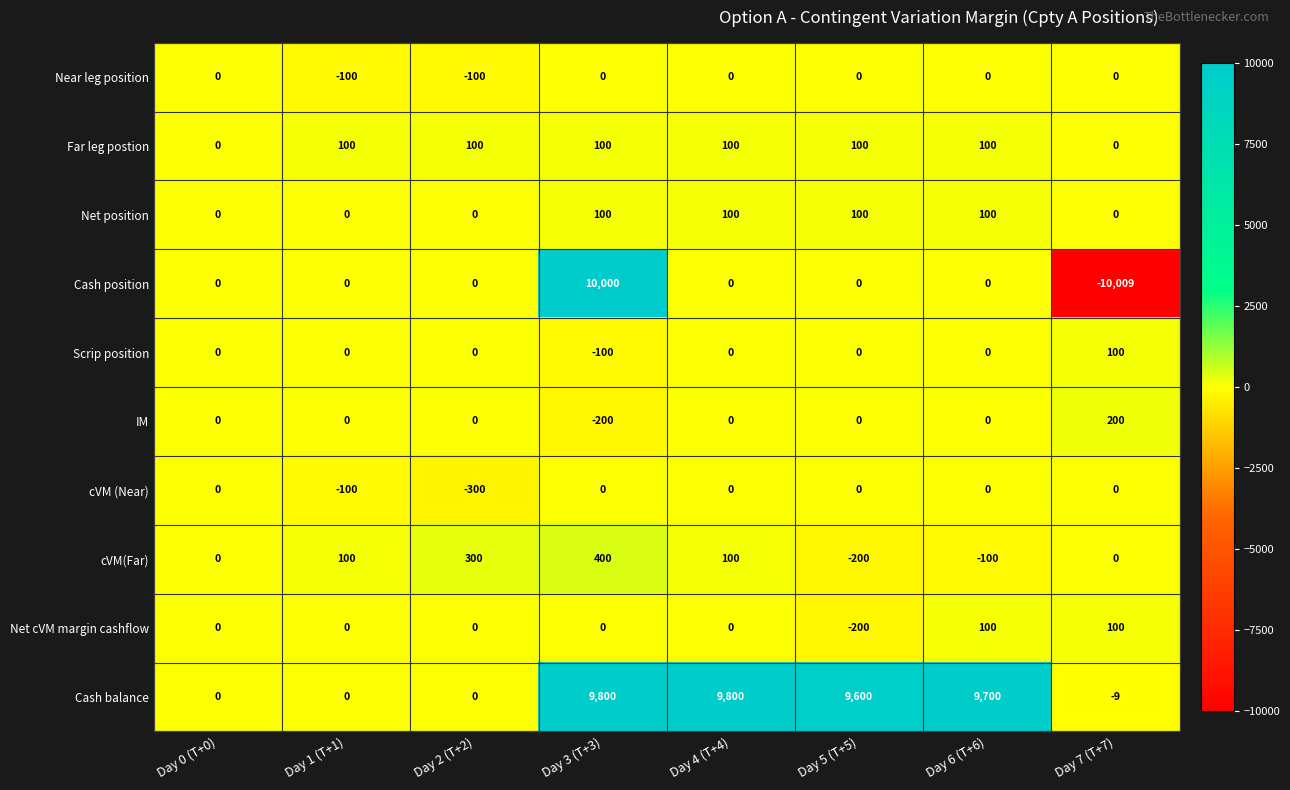

Which series has the largest total across all categories?

Cash balance